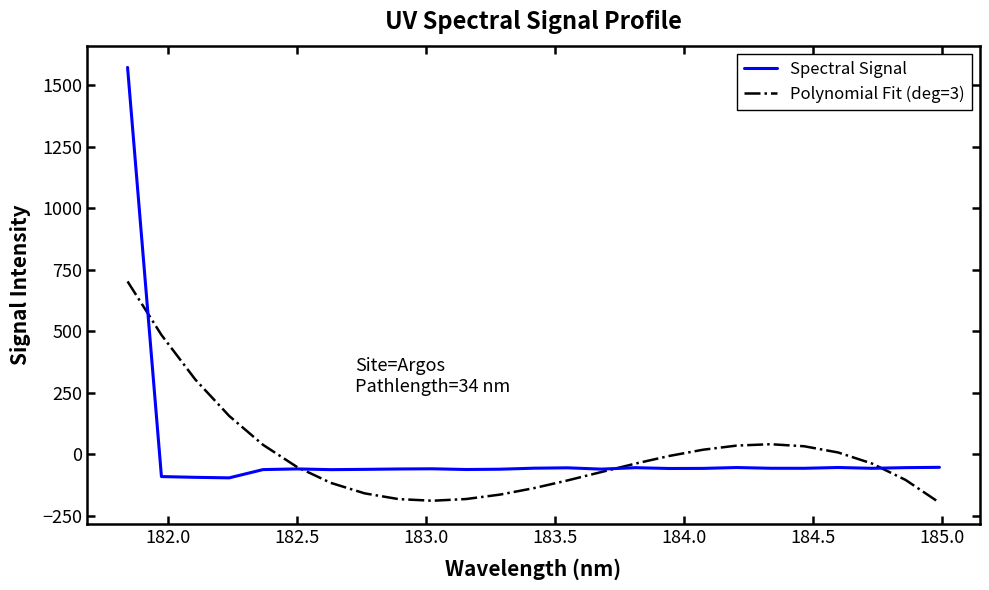

What is the difference between the second highest and minimum values in the Polynomial Fit (deg=3) series?

681.2